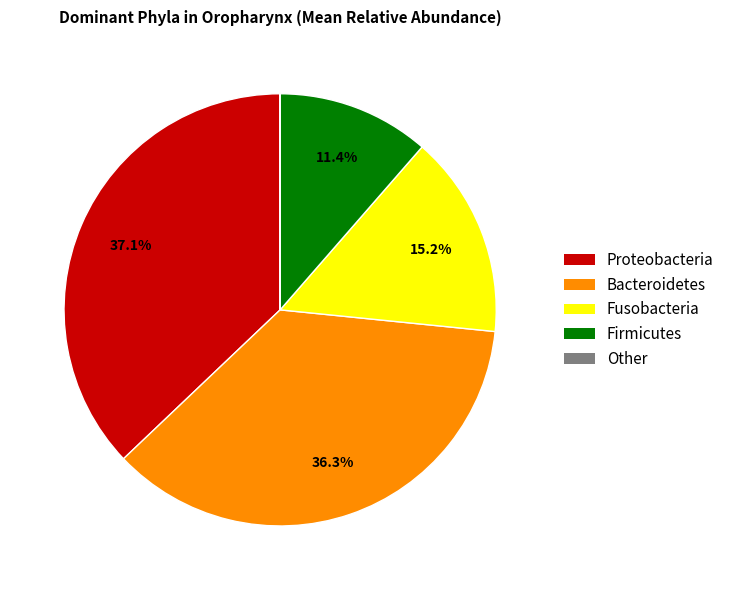

Which has a higher value, Fusobacteria or Proteobacteria?

Proteobacteria